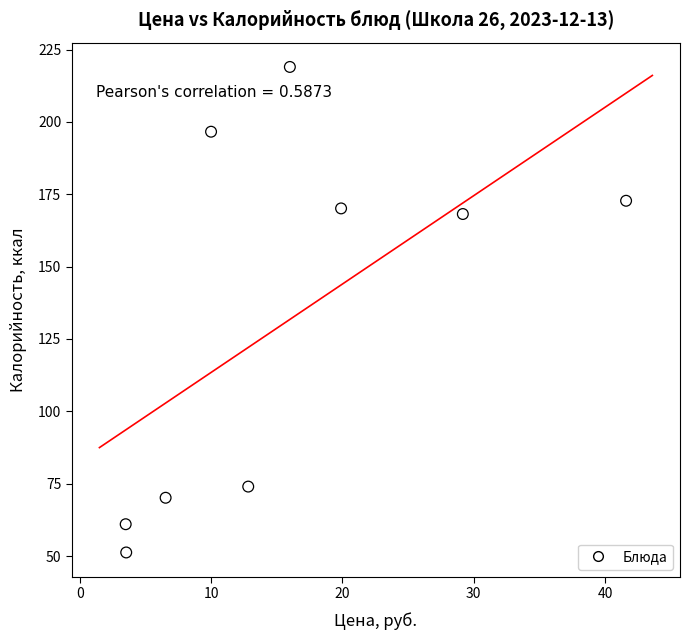

What is the average X value?

15.9